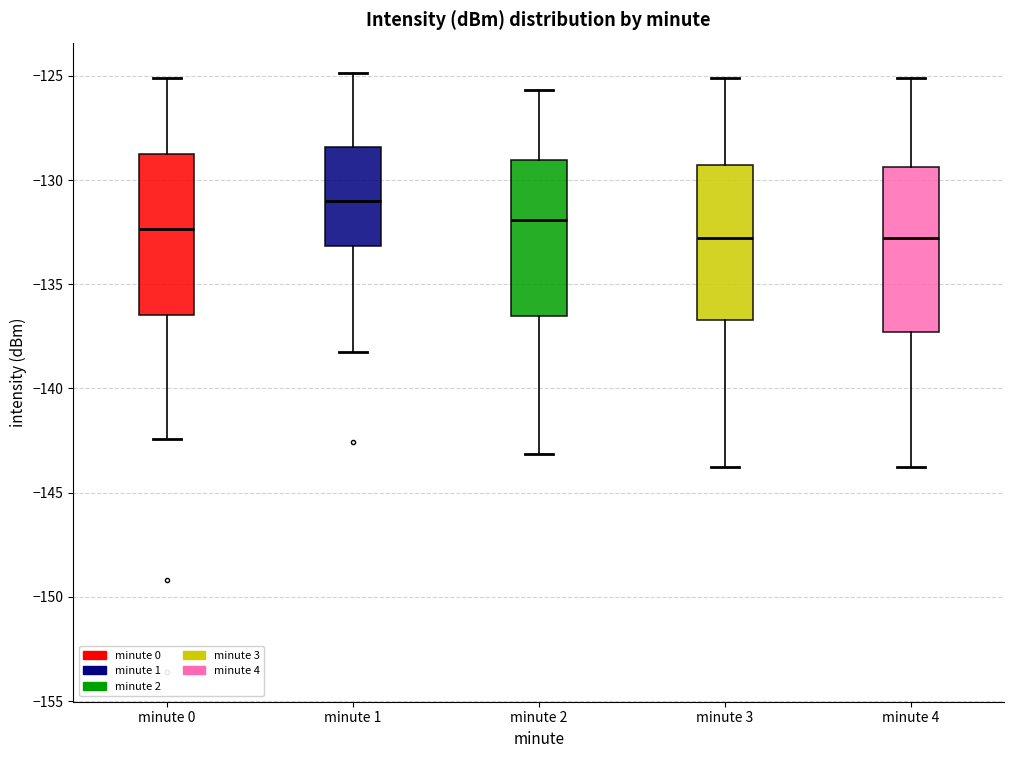

Where does the upper whisker of the box for minute 0 end on the y-axis? The values are not printed on the chart, so give them approximately, as read against the axis.

-125.0